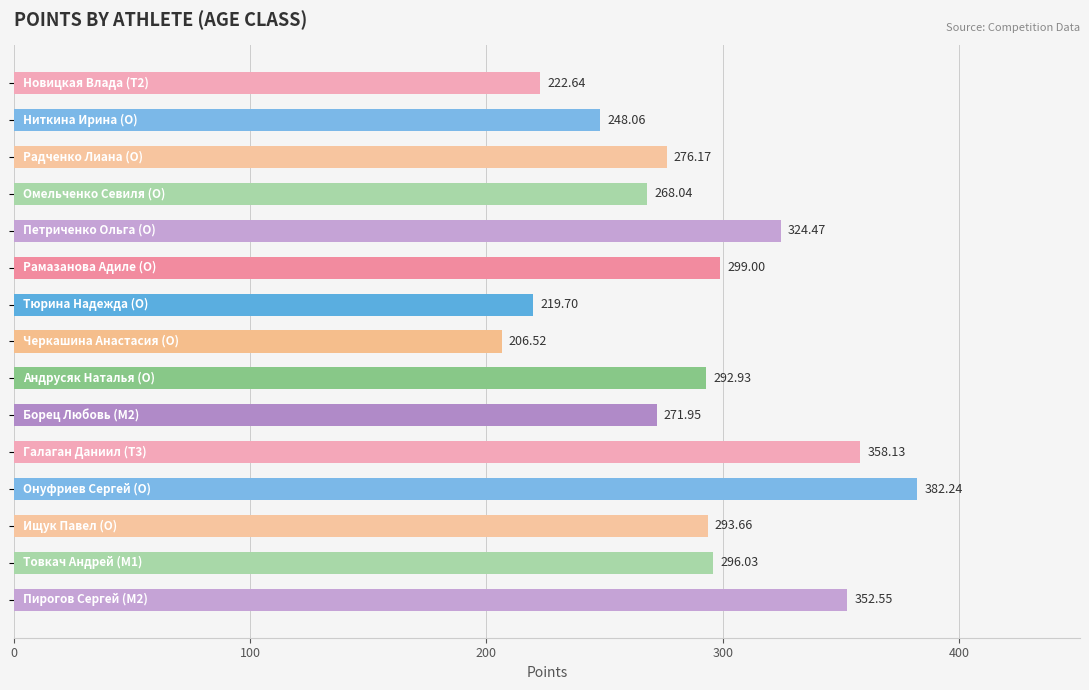

What is the difference between the maximum and second lowest values?

162.5